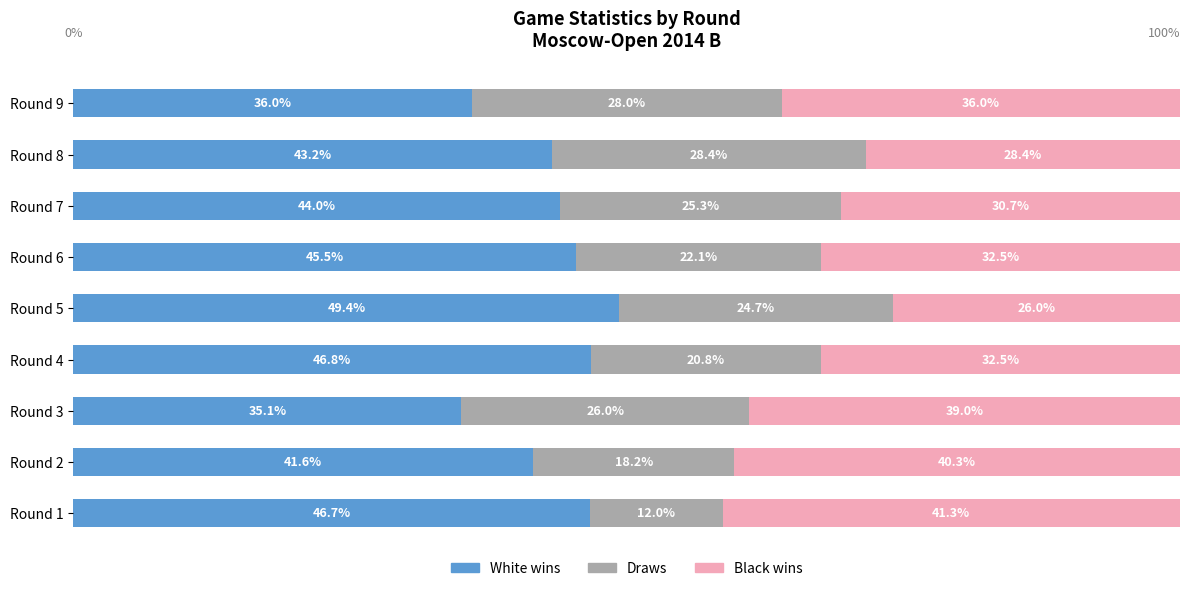

What are all the series names shown in the legend?

White wins, Draws, Black wins